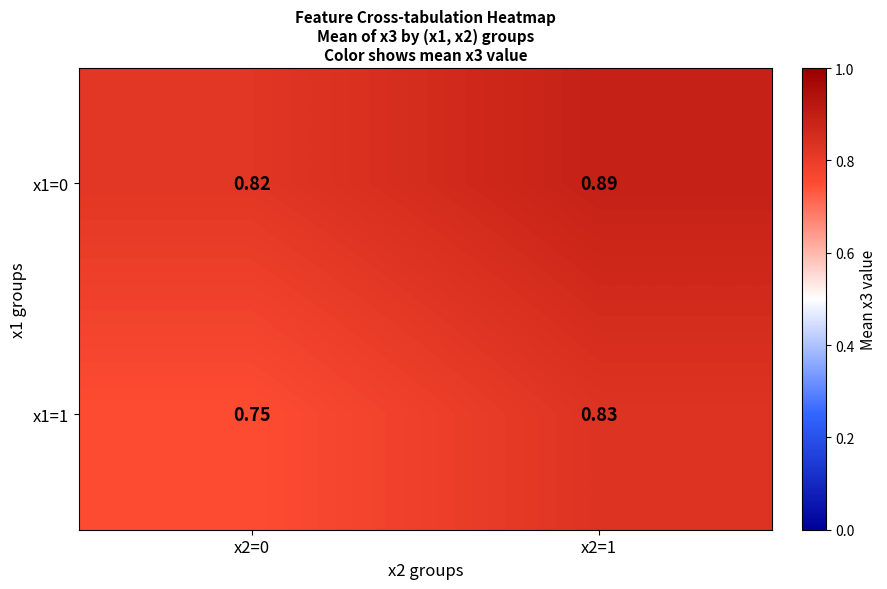

At how many categories does at least one series exceed 0?

2